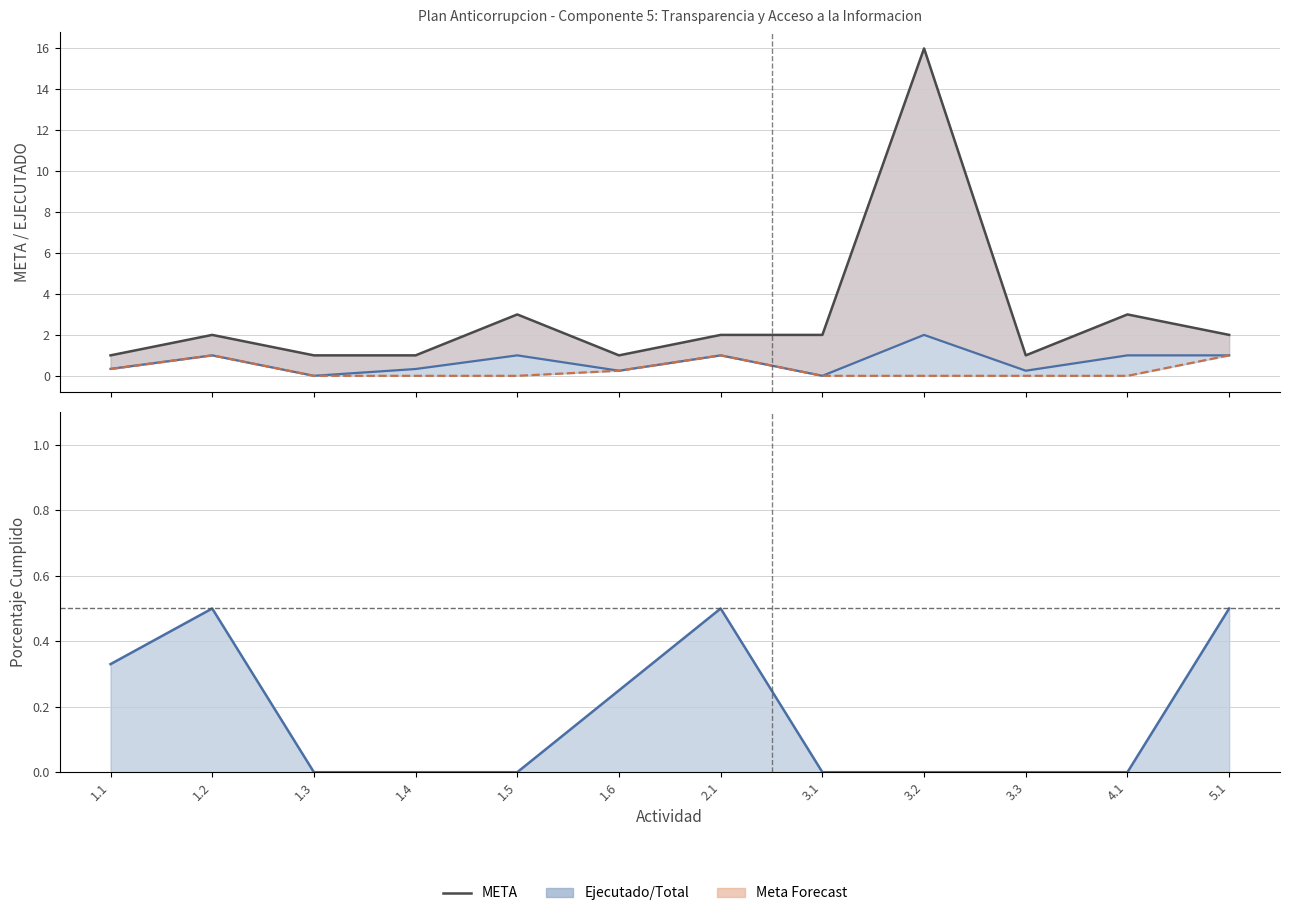

The value of EJECUTADO Q4 at 2.1 is 1.6. True or false?

False